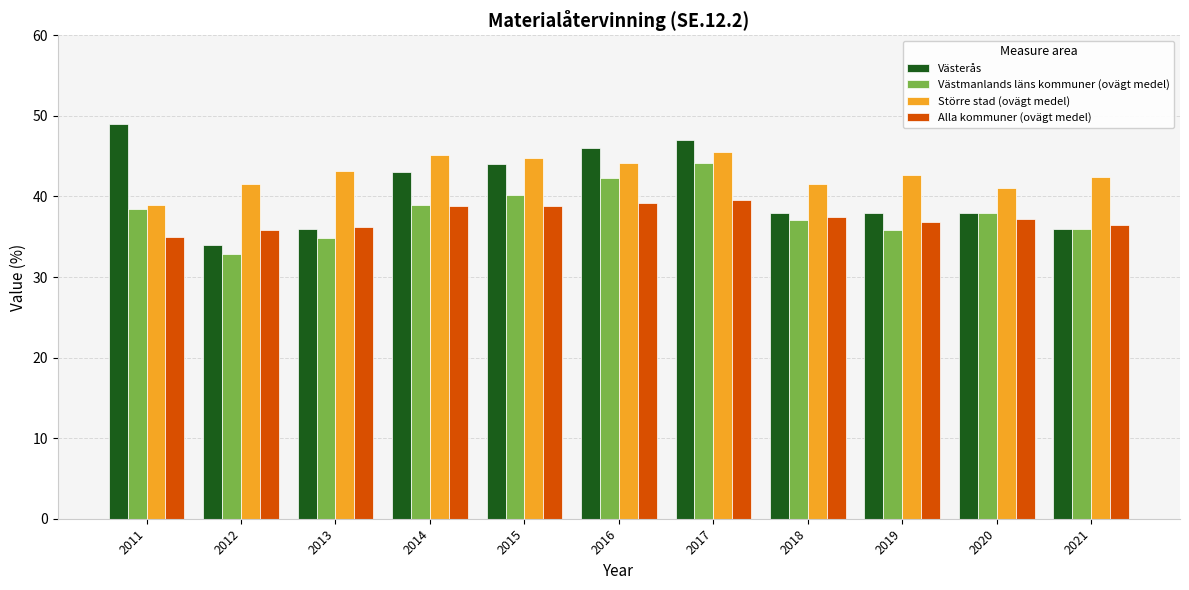

At which category is the sum across all series the highest?

2017